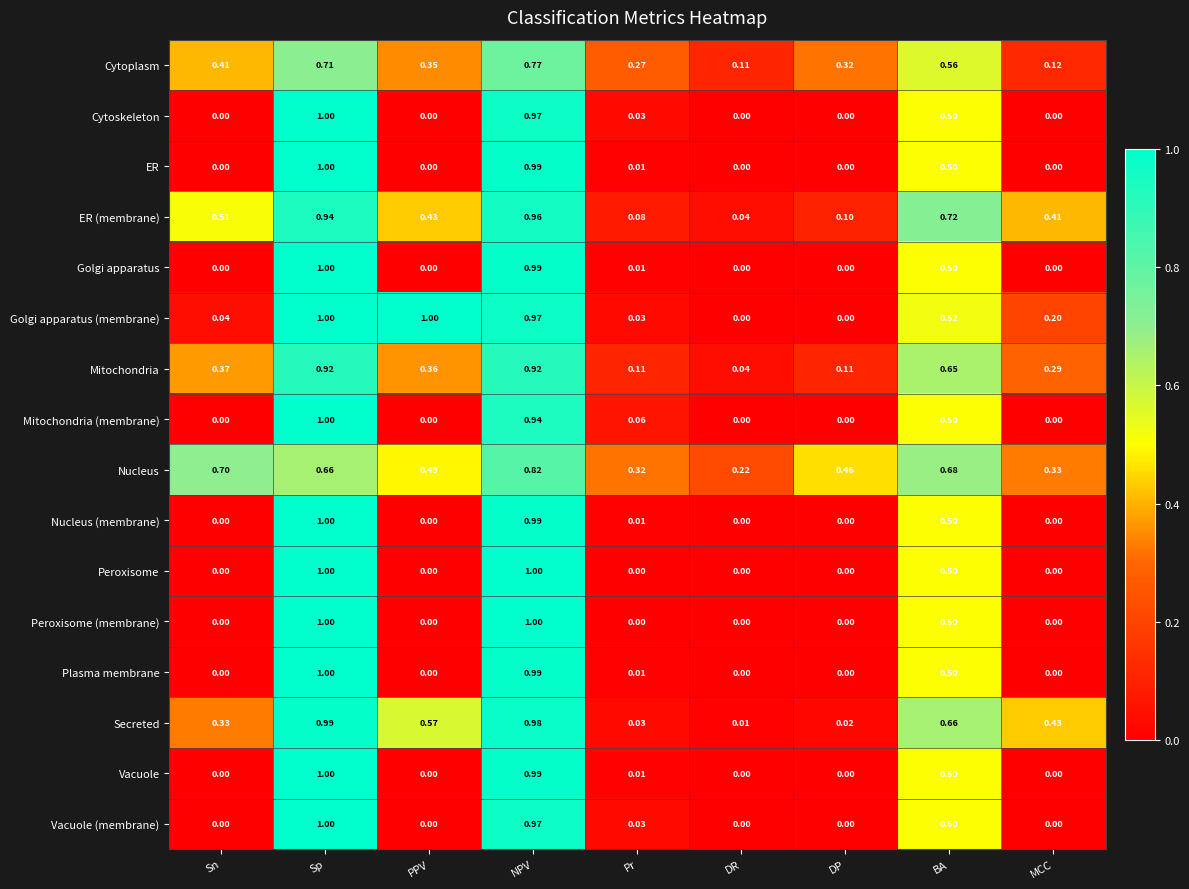

List the labels in order of Cytoplasm value, largest first.

NPV, Sp, BA, Sn, PPV, DP, Pr, MCC, DR